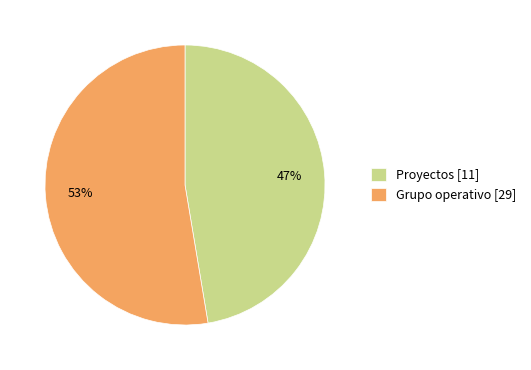

Count the number of slices in the pie.

2